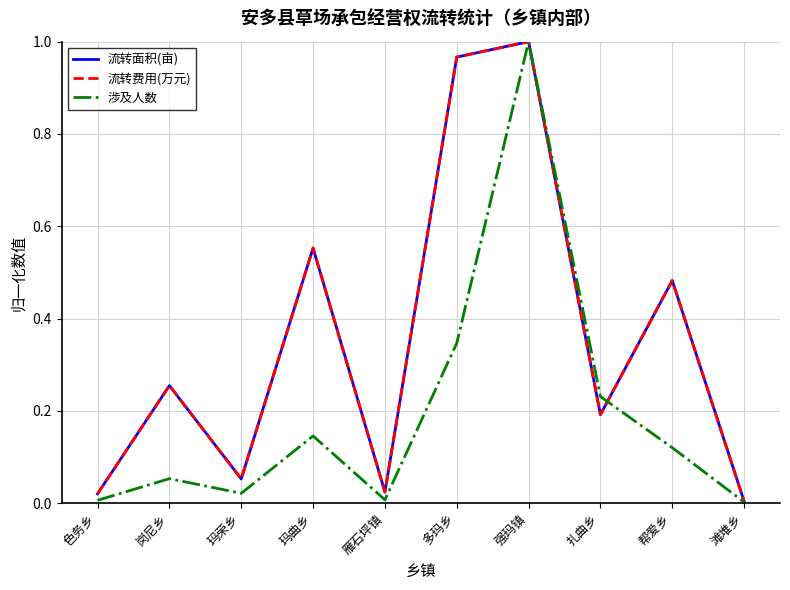

Is the value of 涉及人数 at 雁石坪镇 greater than the value of 流转费用(万元) at 玛曲乡?

No